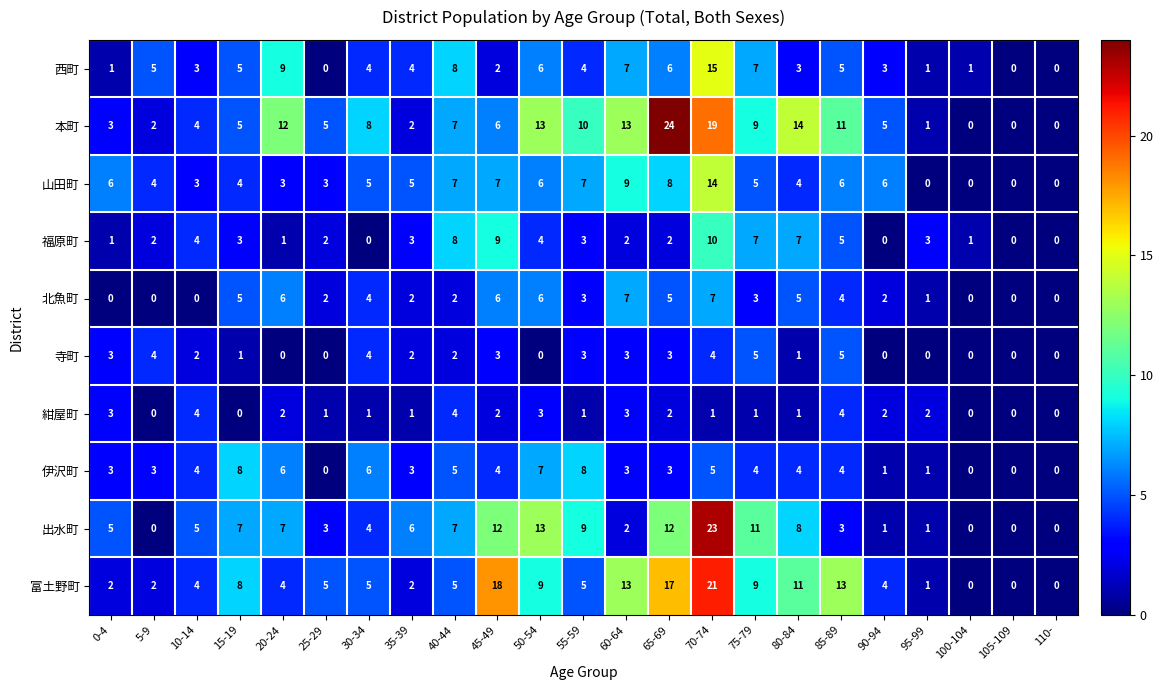

Which series has the widest spread of values?

本町